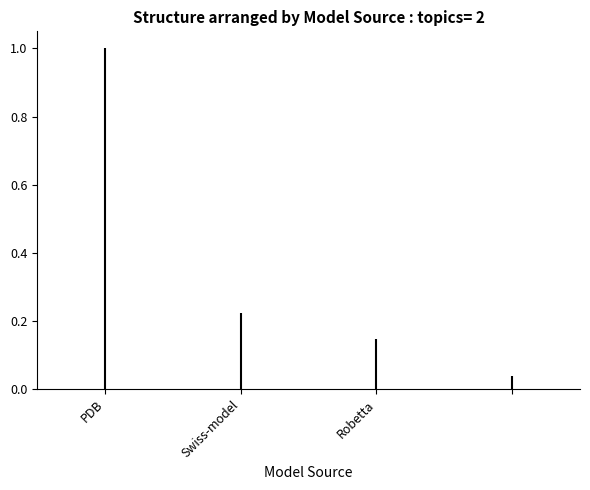

List the labels in order of value, smallest first.

3, Robetta, Swiss-model, PDB